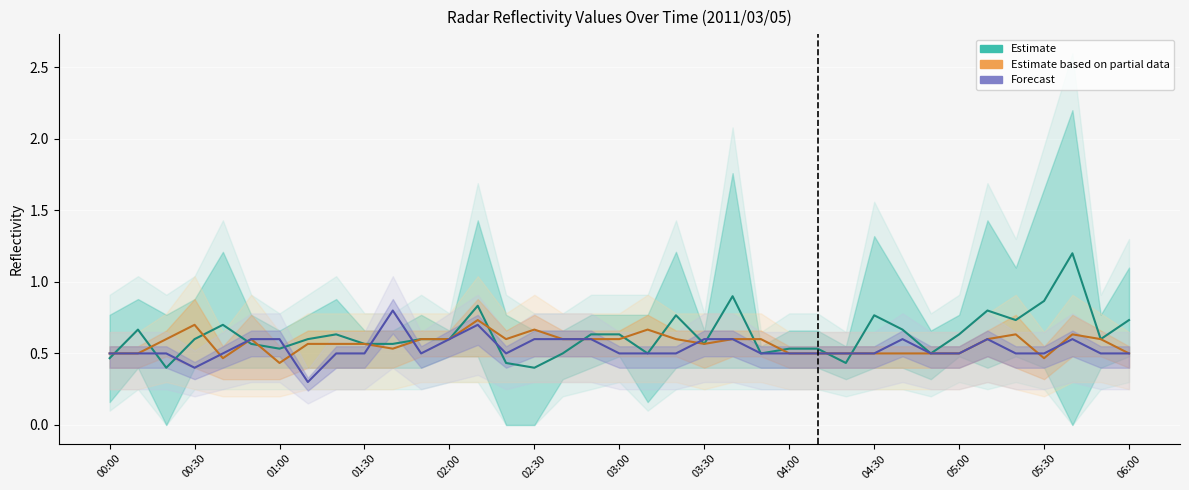

At which category is the sum across all series the highest?

34